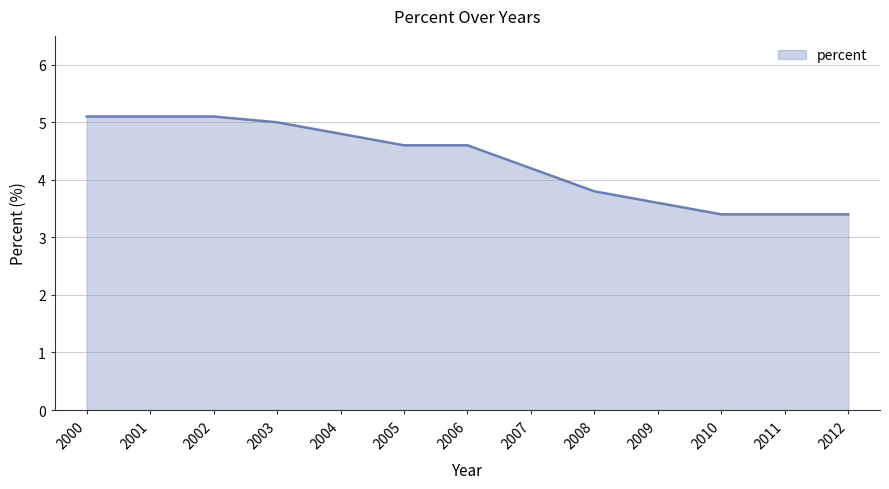

What is the greatest value displayed?

5.1